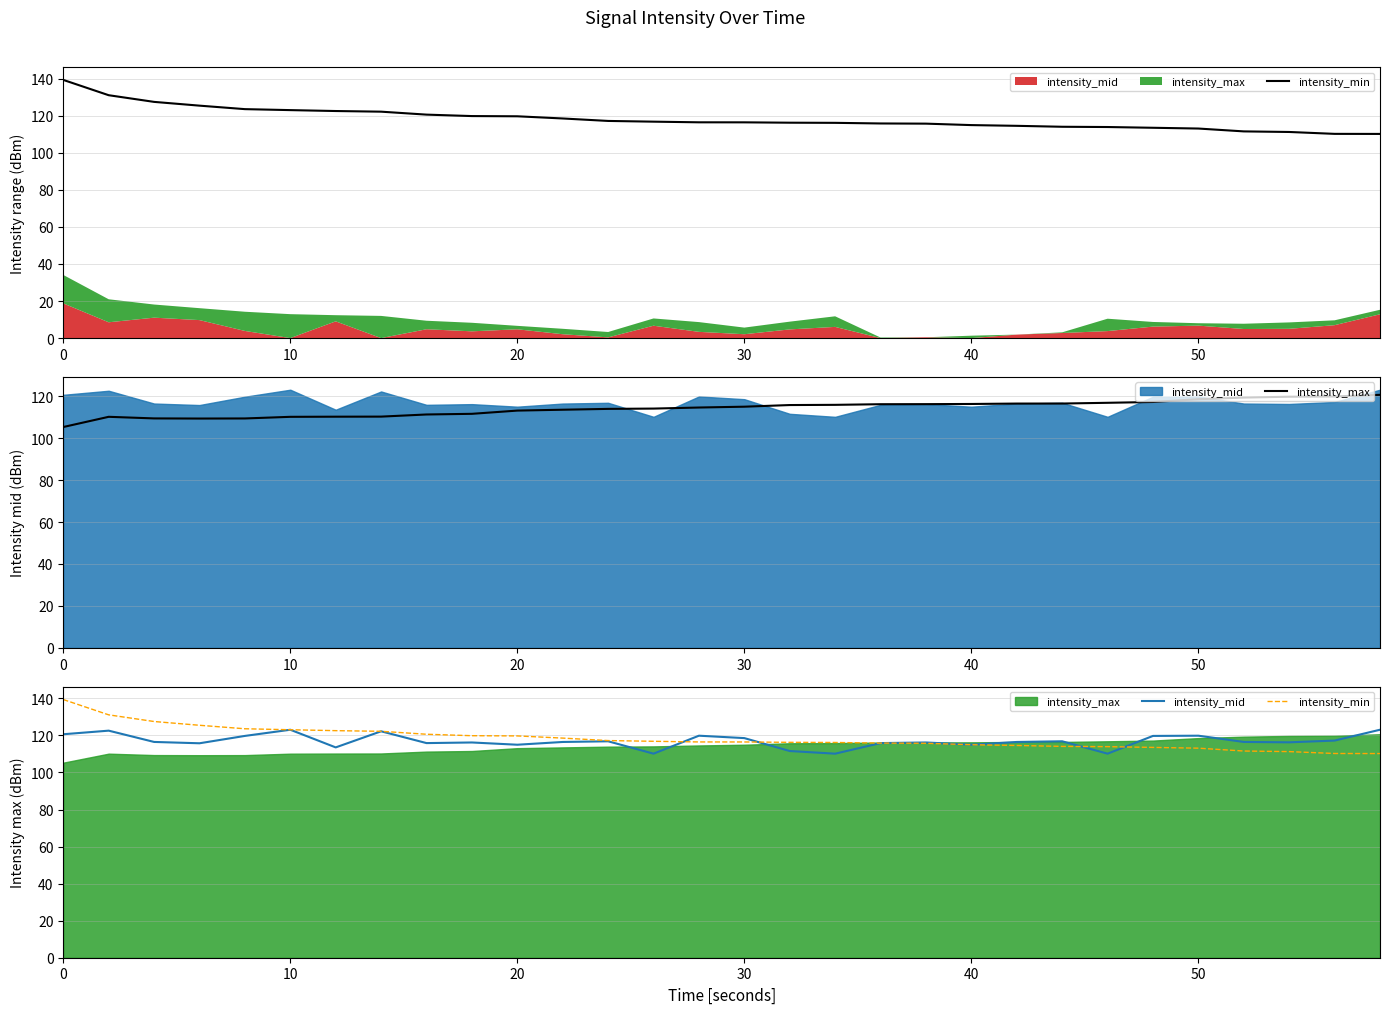

How many lines are shown in the chart?

3